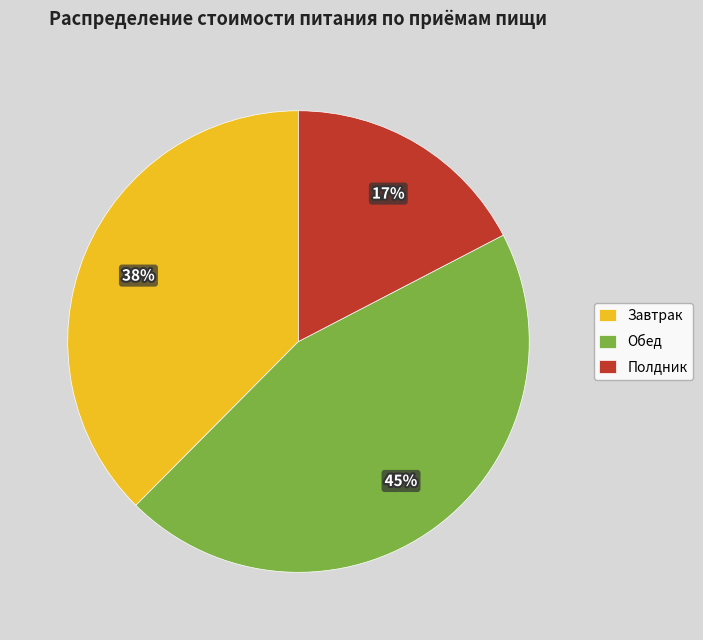

True or false: Полдник accounts for 17% of the total.

True